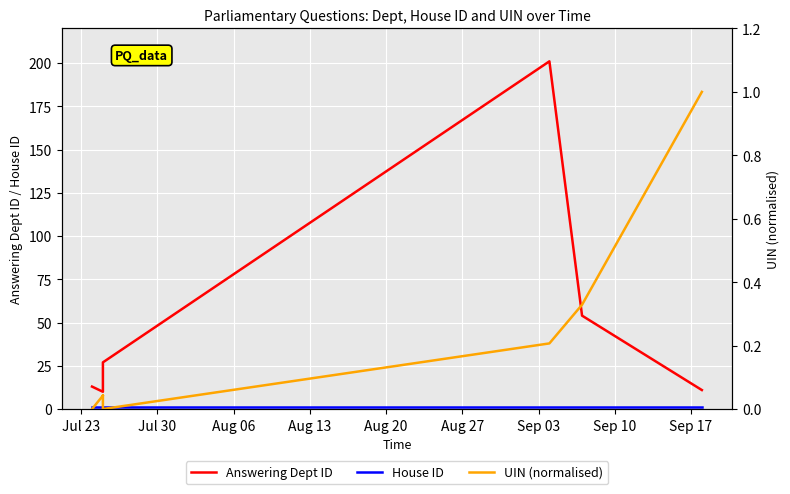

True or false: House ID and Answering Dept ID intersect in this chart.

False